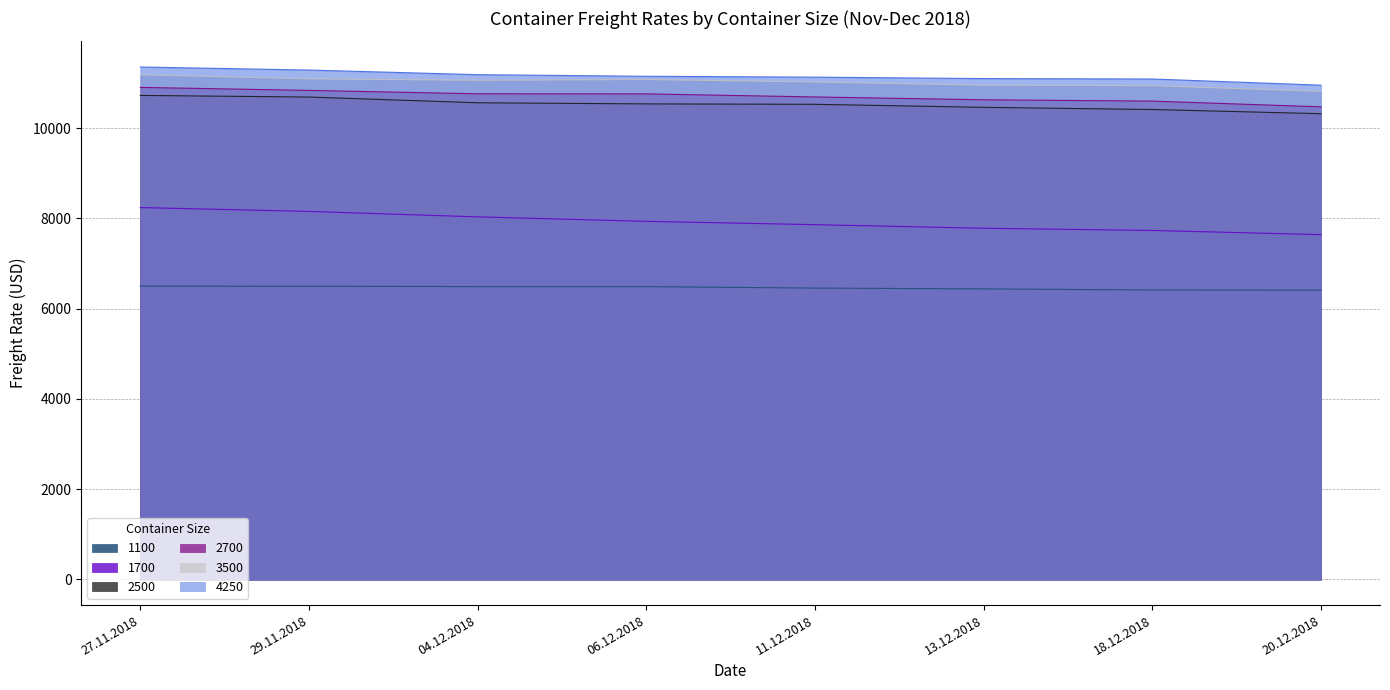

At which category is the sum across all series the highest?

27.11.2018